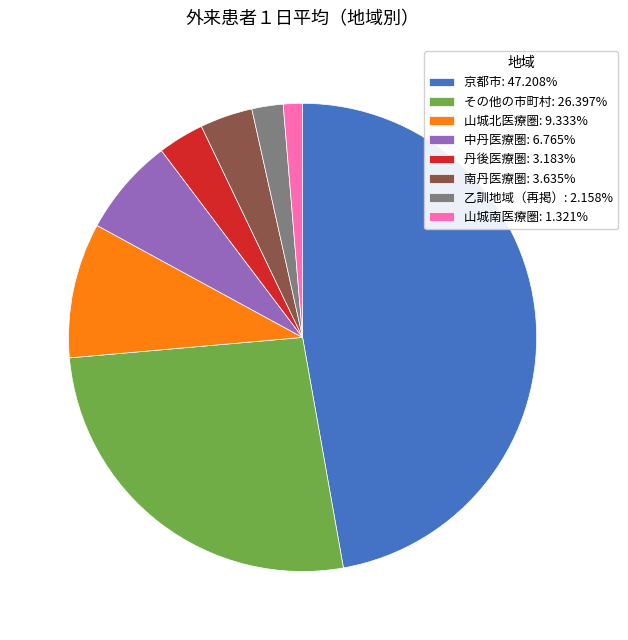

Is there any slice that represents more than half of the pie?

No